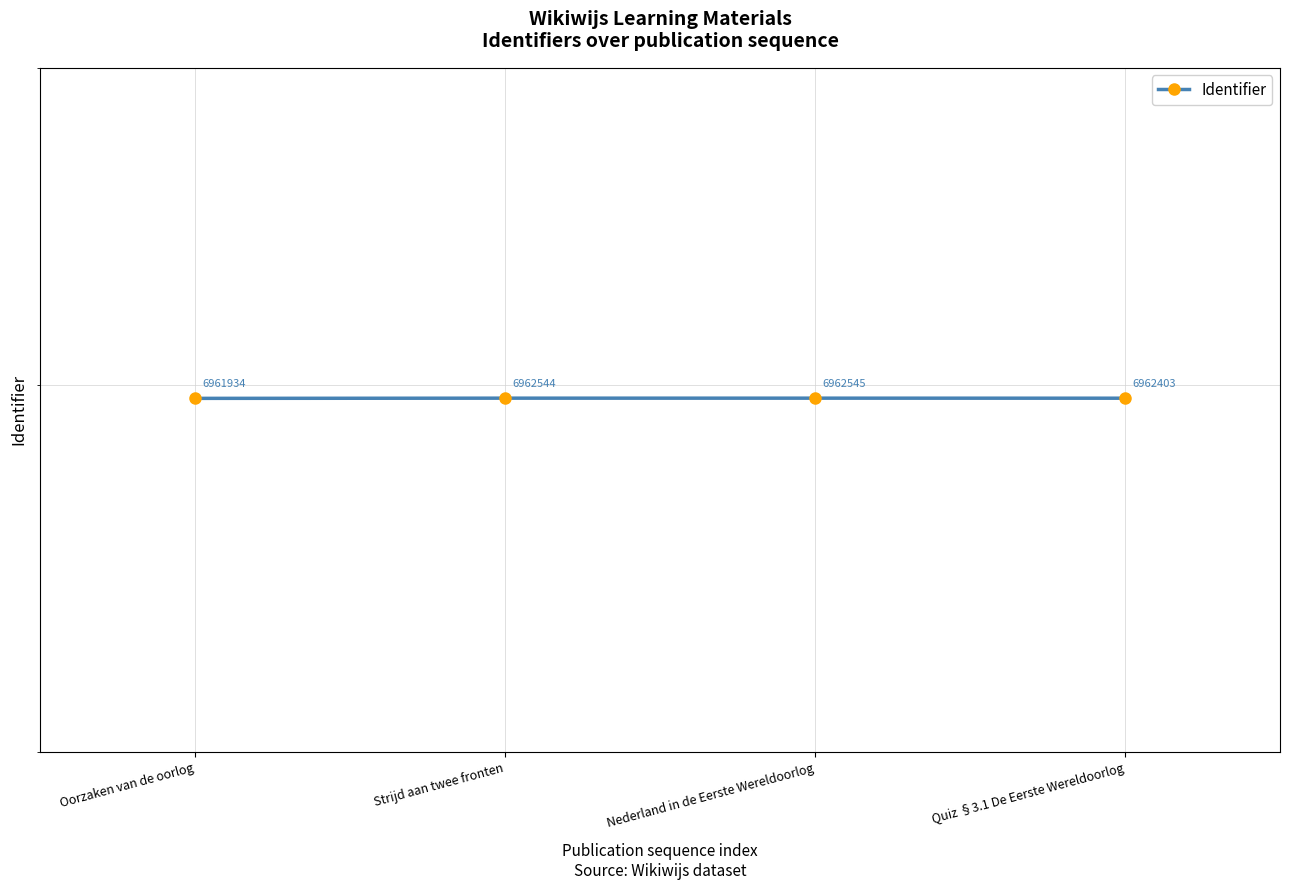

The value at Oorzaken van de oorlog is 4741921. True or false?

False